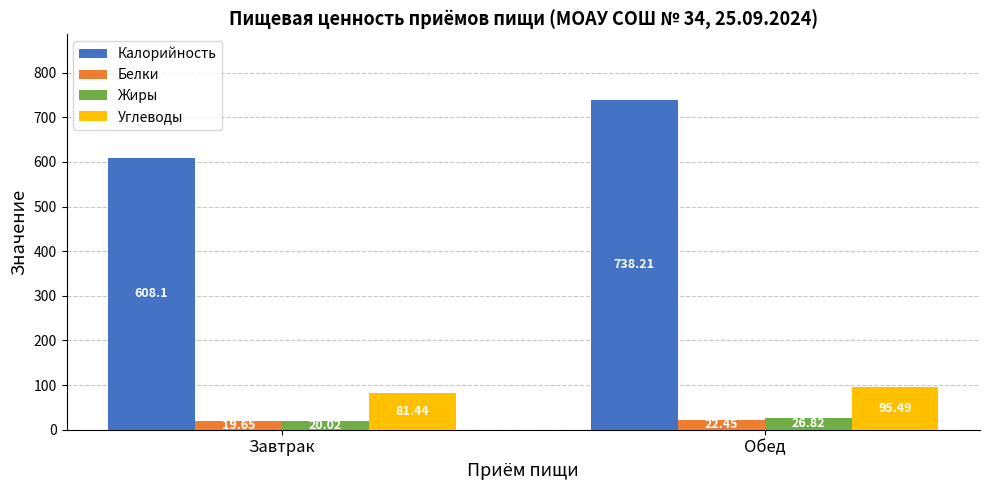

Which series has the largest range (max minus min)?

Калорийность